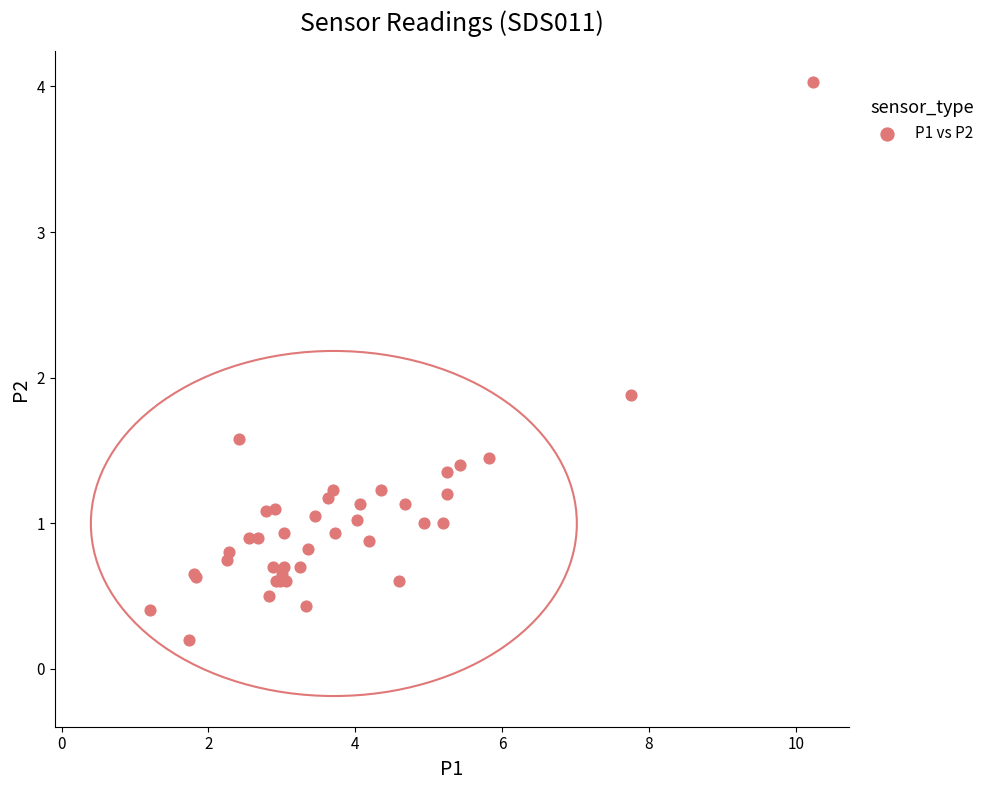

What Y value in the scatter plot is closest to 2?

1.9